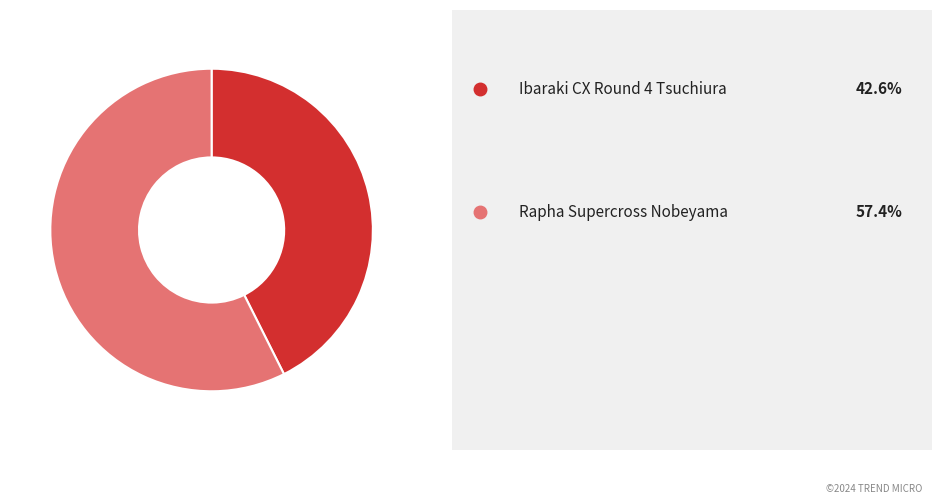

Is there a majority slice in this chart?

Yes